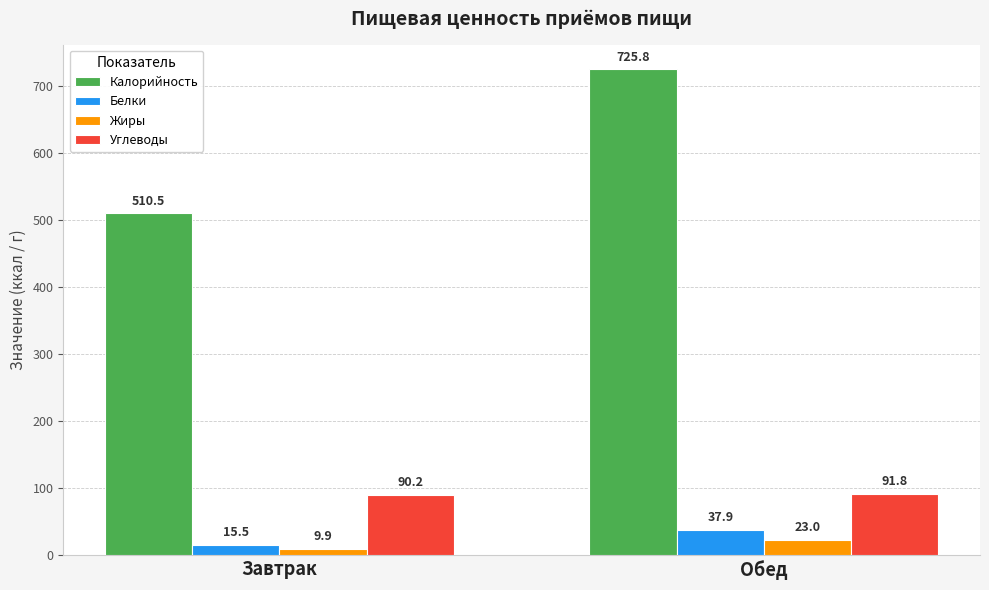

Reading left to right, list all the values displayed in this chart.

Калорийность: 510.5	725.8
Белки: 15.5	37.9
Жиры: 9.9	23.0
Углеводы: 90.2	91.8